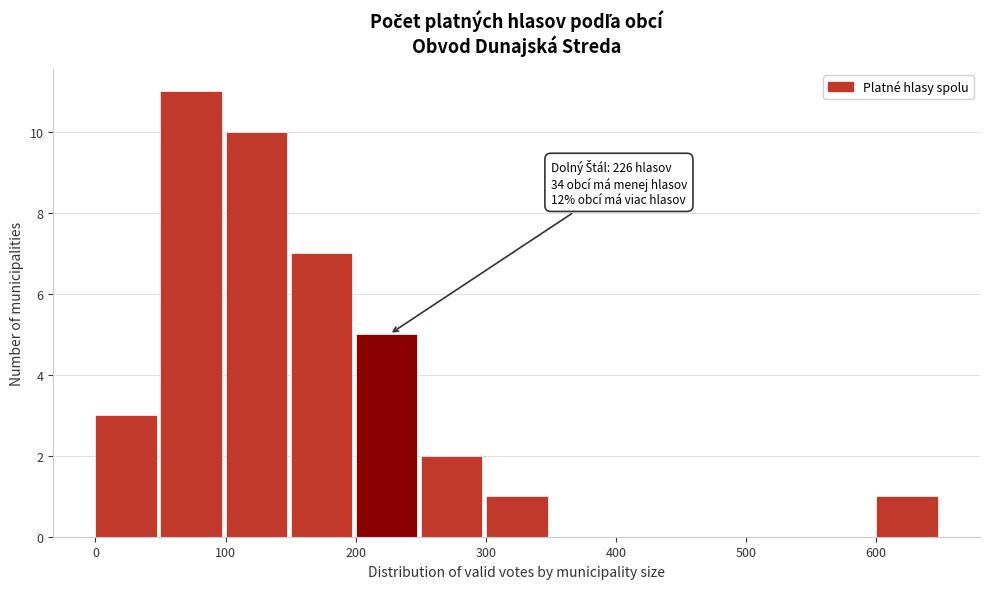

Over which range of the x-axis is the bar tallest?

50 to 100